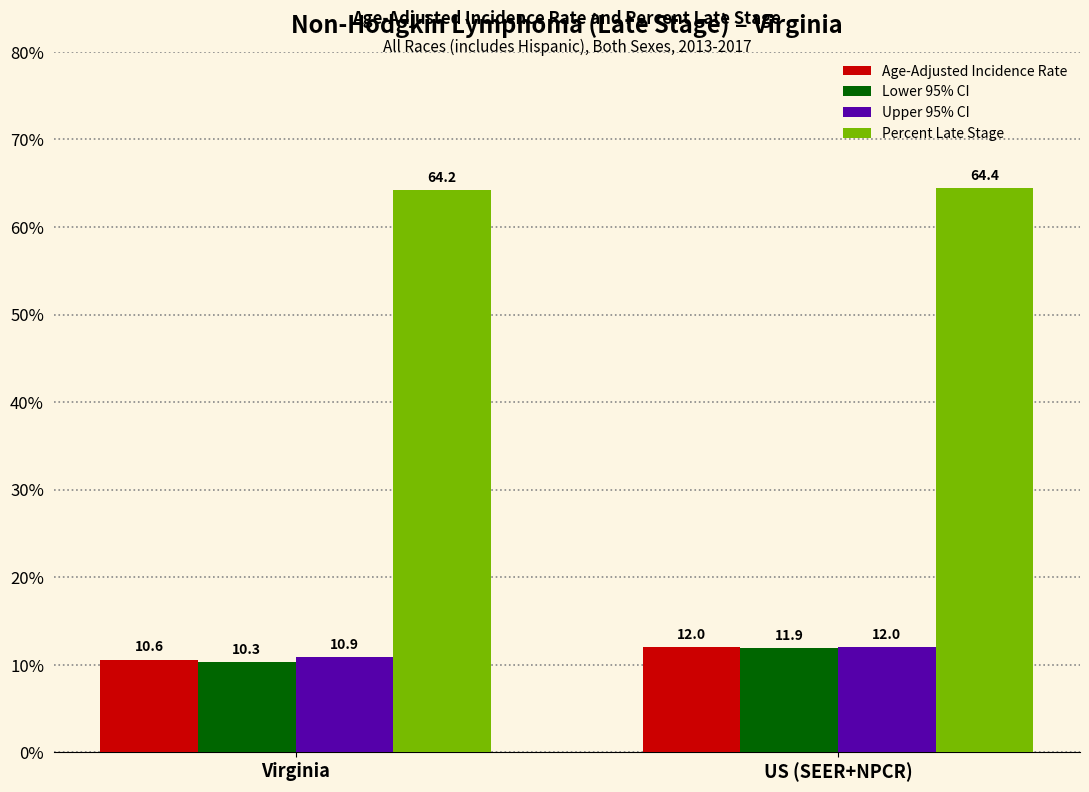

What is the minimum value for Percent Late Stage?

64.2